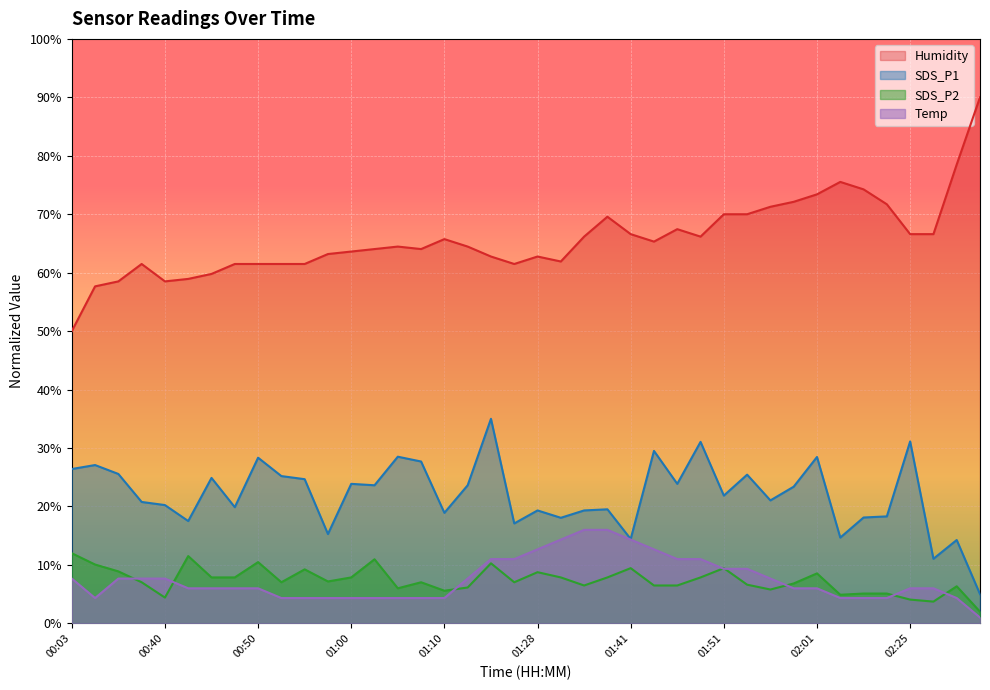

What is the maximum value for SDS_P1?

35.0